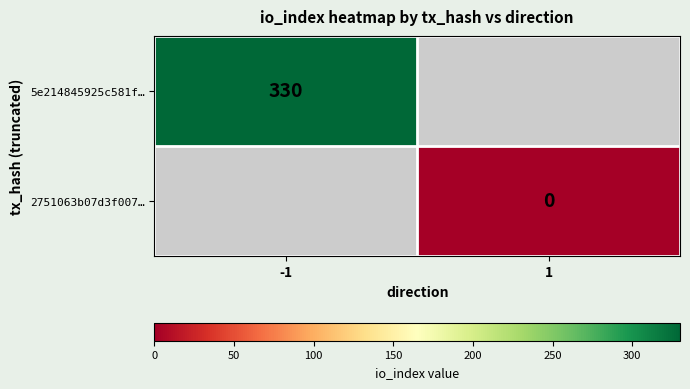

Is the value of 5e214845925c581f… at -1 greater than the value of 2751063b07d3f007… at 1?

Yes